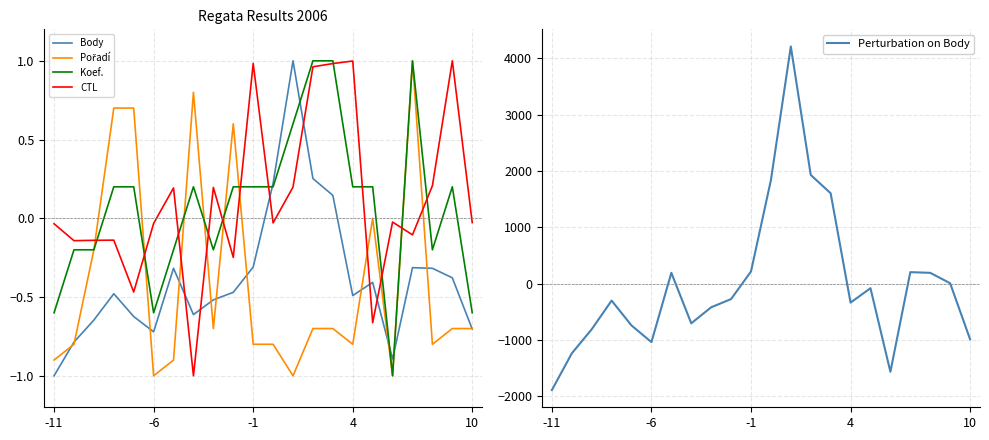

How many lines are shown in the chart?

5